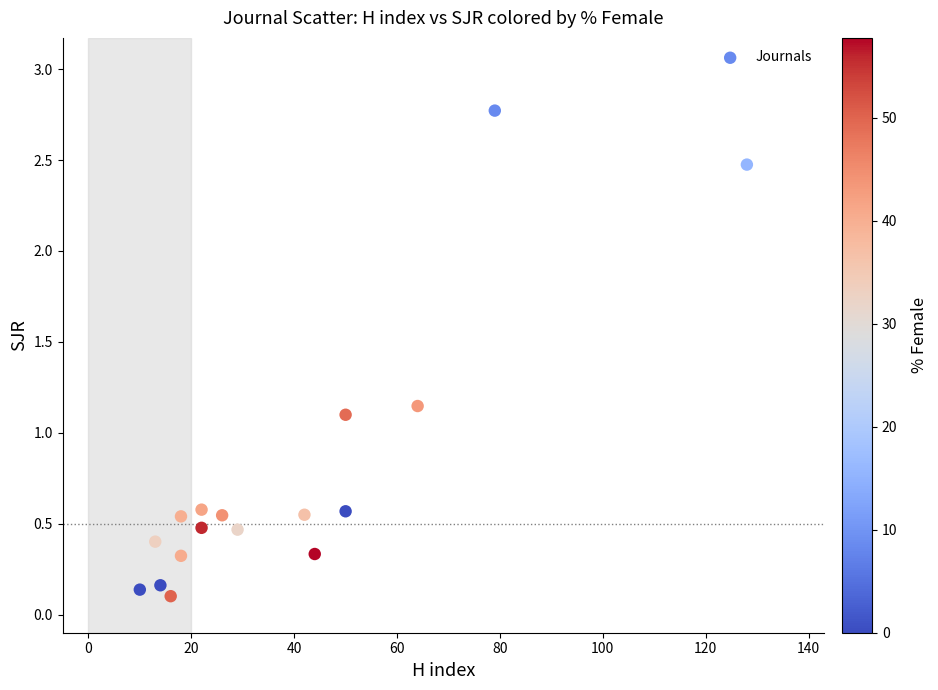

What is the range of Y values (max minus min)?

2.7